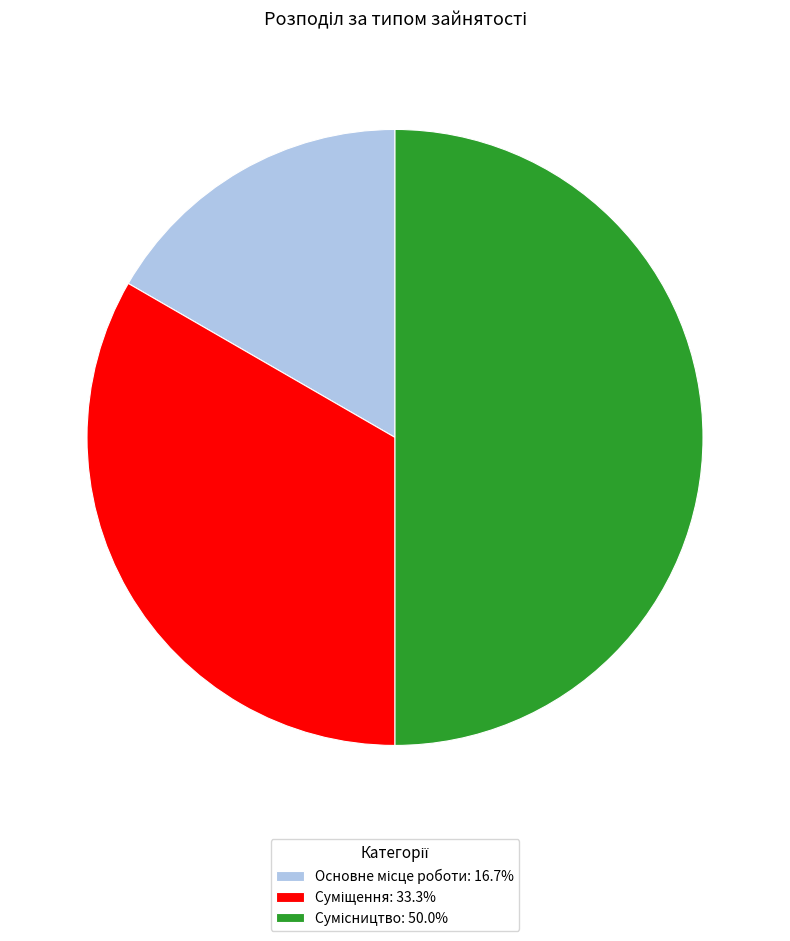

Count the number of slices in the pie.

3